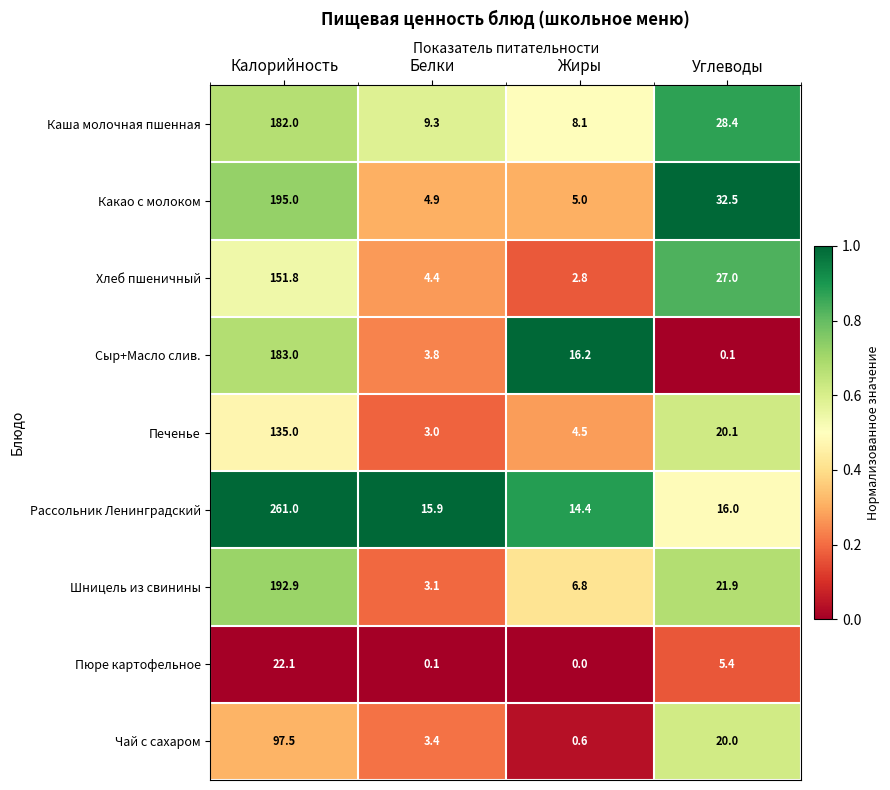

Between Калорийность and Углеводы, which series saw the biggest shift?

Рассольник Ленинградский